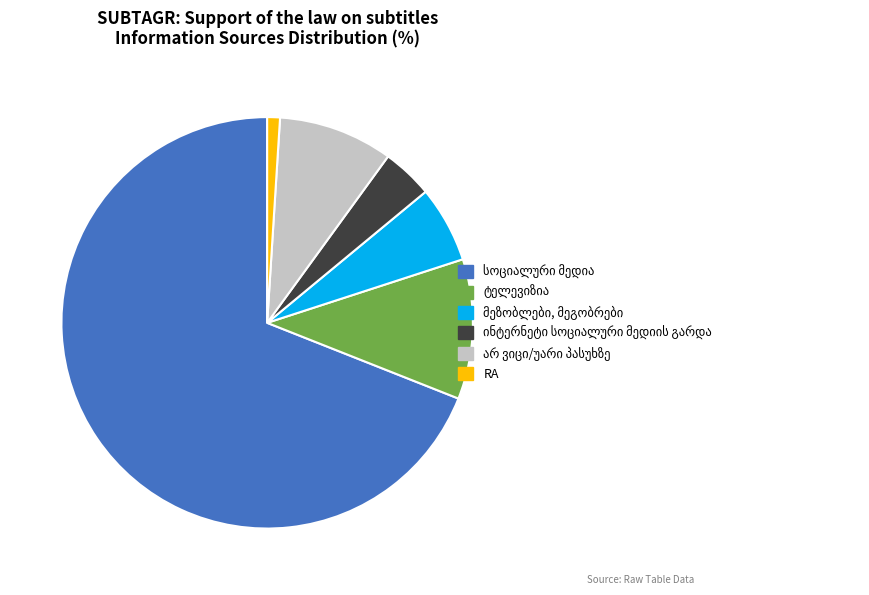

Which slice is the smallest?

RA